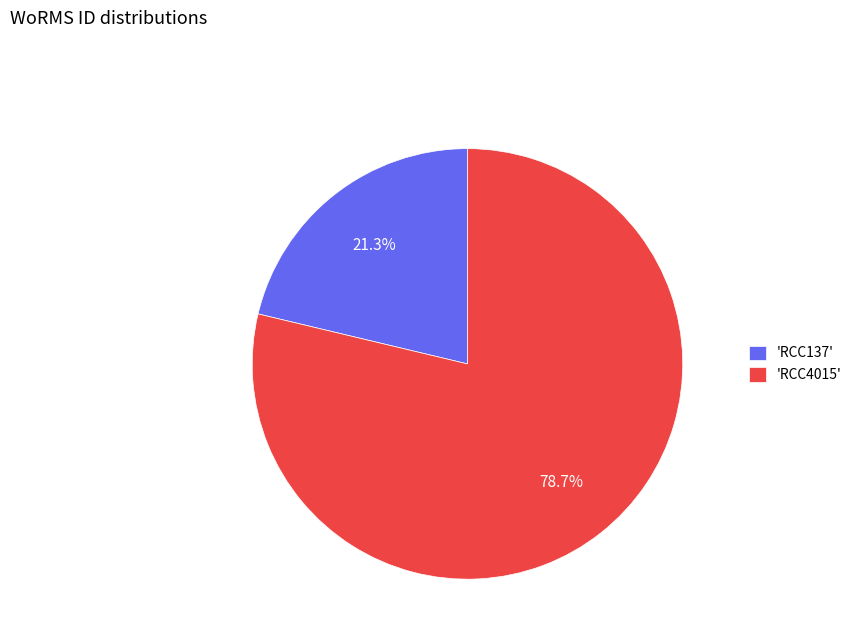

To the nearest percent, what is the average slice percentage?

50%